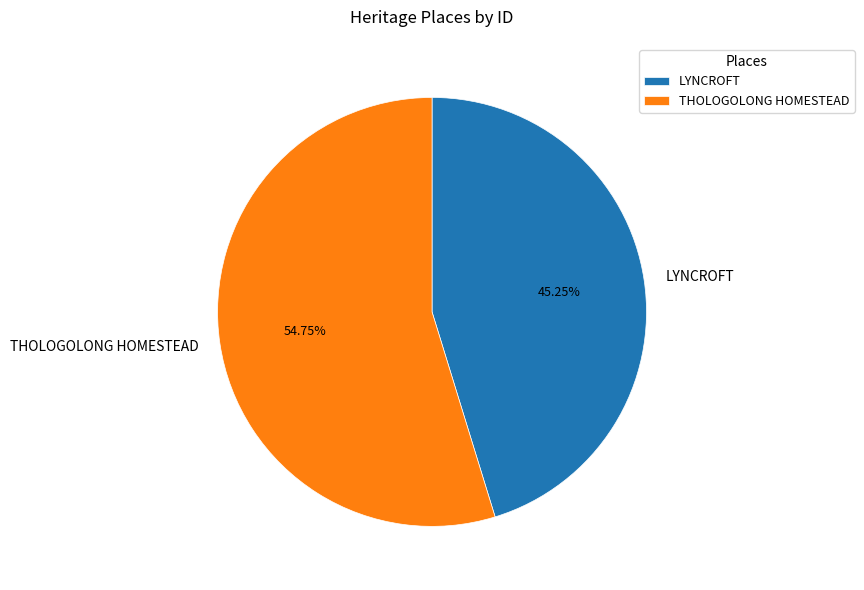

Does LYNCROFT represent more than half of the total?

No